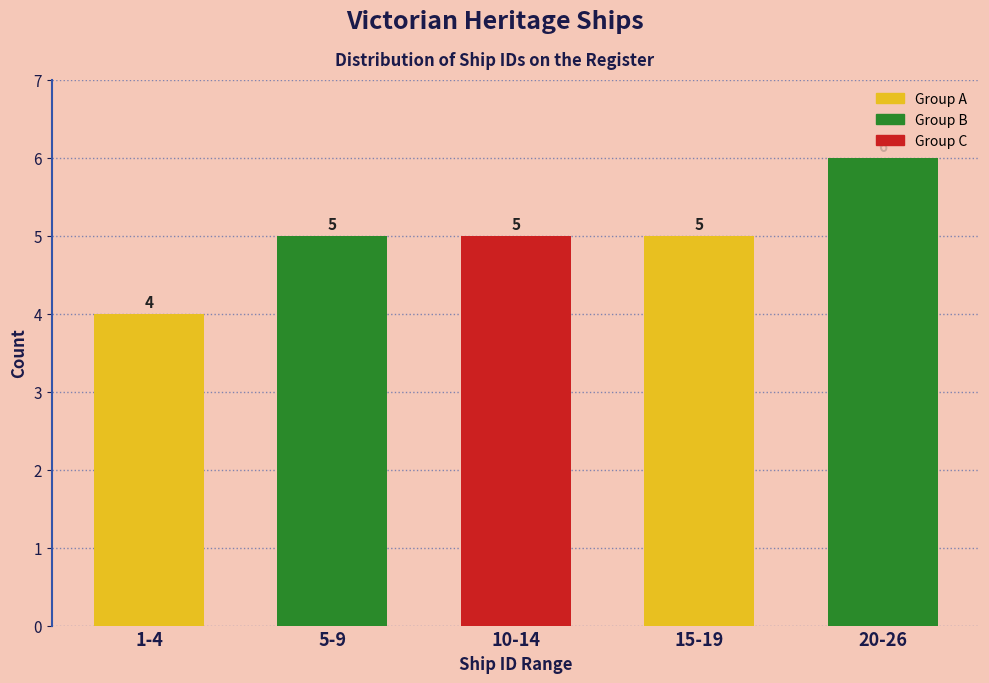

Reading left to right, transcribe all the data shown in this chart.

1-4=4	5-9=5	10-14=5	15-19=5	20-26=6